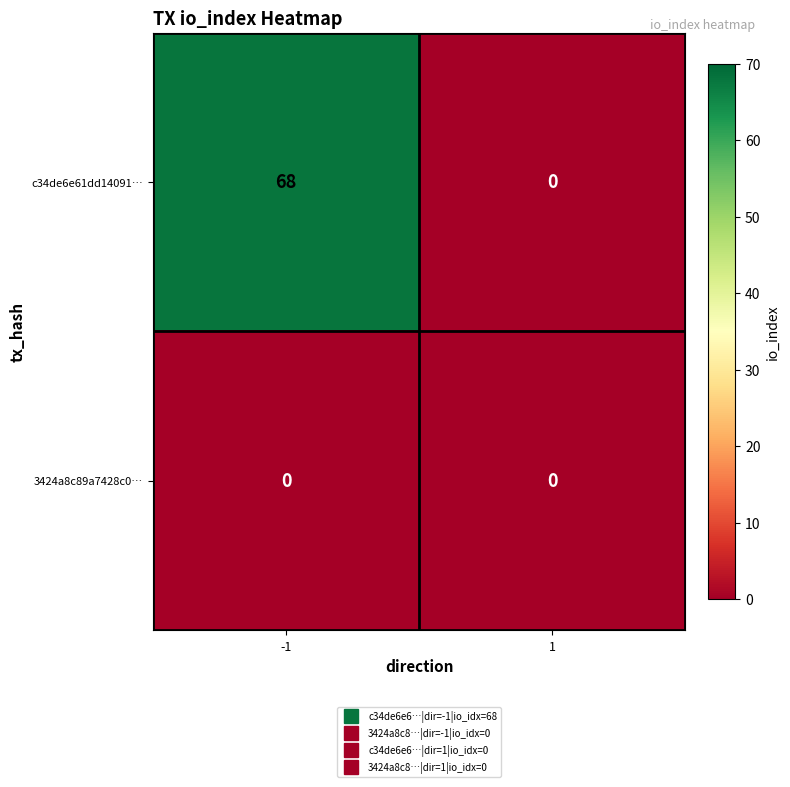

What is the maximum value for c34de6e61dd14091…?

68